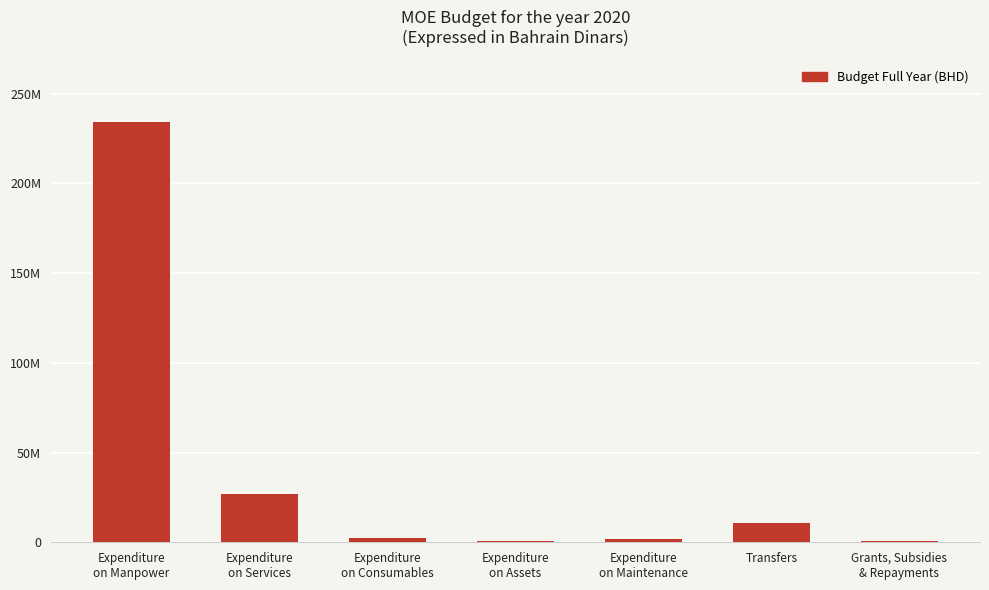

Reading left to right, transcribe all the data shown in this chart.

233940860	26802427	2287699	963542	1928076	10483796	575600